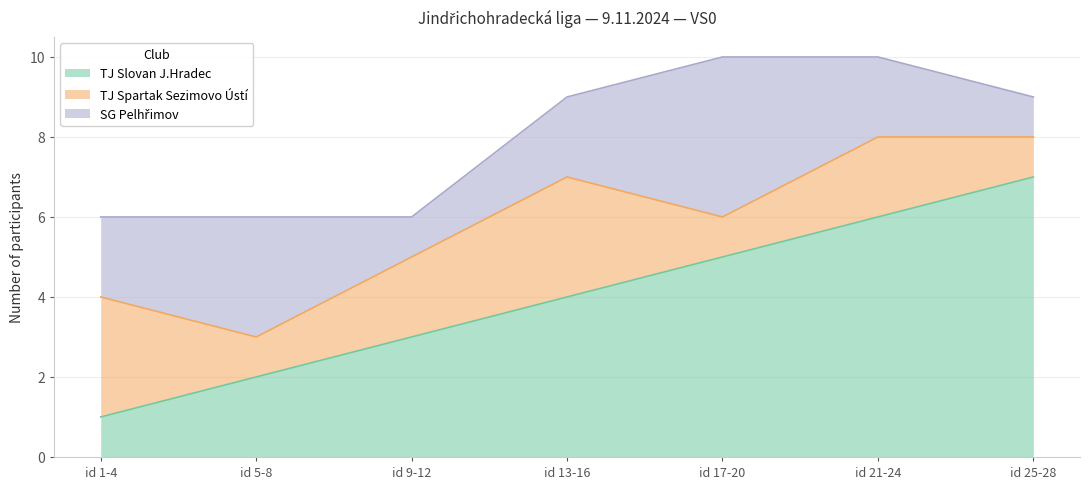

Reading right to left, extract all data points from this chart.

TJ Slovan J.Hradec: id 25-28=7	id 21-24=6	id 17-20=5	id 13-16=4	id 9-12=3	id 5-8=2	id 1-4=1
TJ Spartak Sezimovo Ústí: id 25-28=1	id 21-24=2	id 17-20=1	id 13-16=3	id 9-12=2	id 5-8=1	id 1-4=3
SG Pelhřimov: id 25-28=1	id 21-24=2	id 17-20=4	id 13-16=2	id 9-12=1	id 5-8=3	id 1-4=2